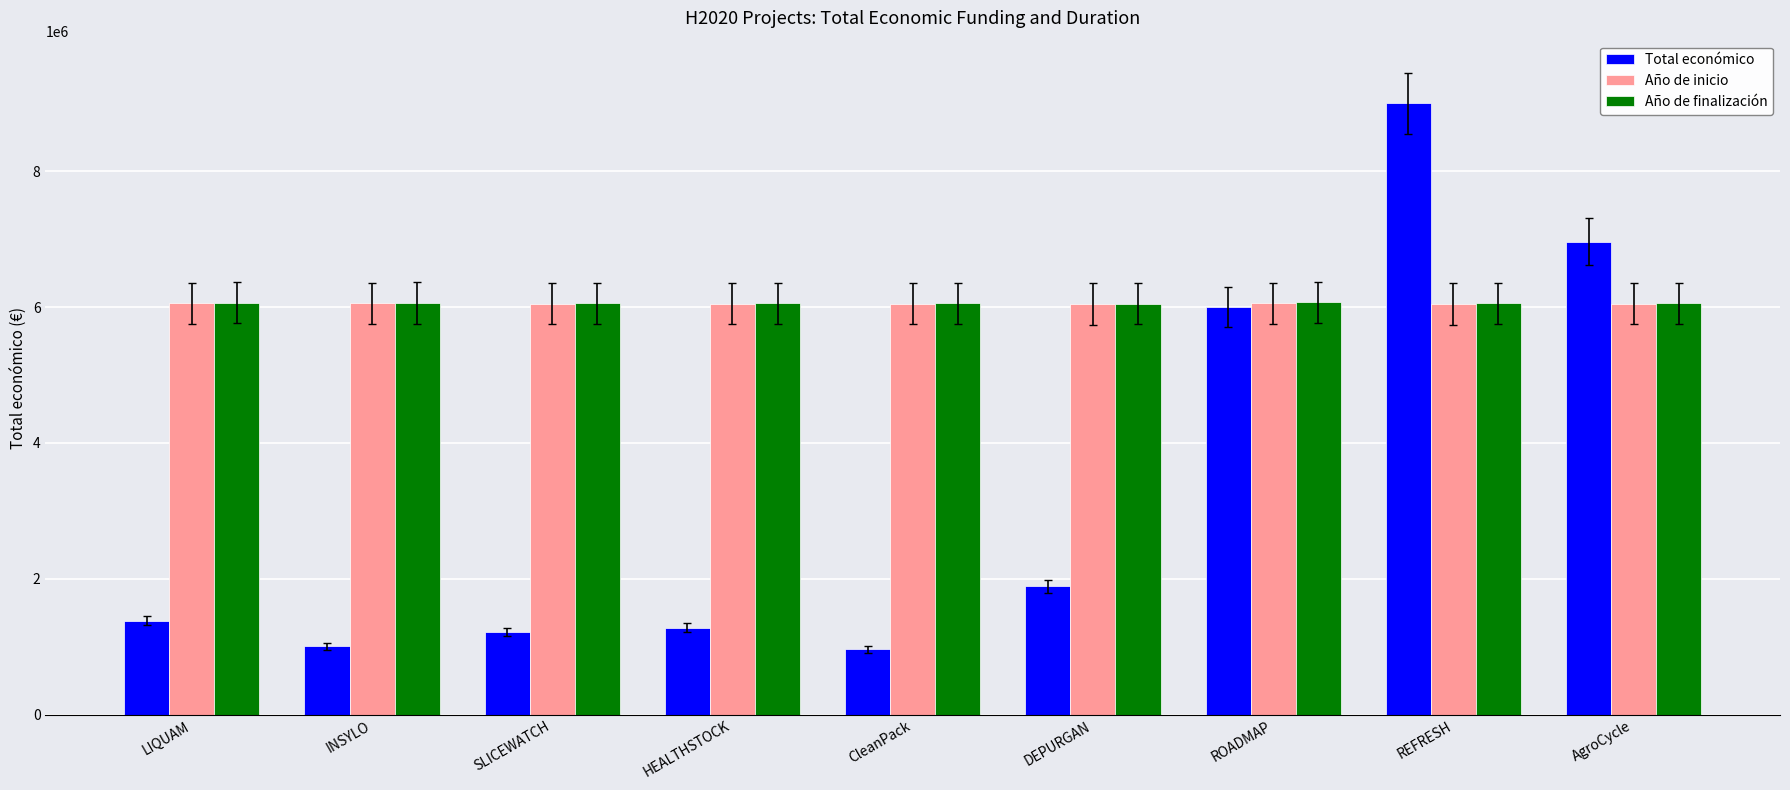

What is the sum of all Total económico values?

29687528